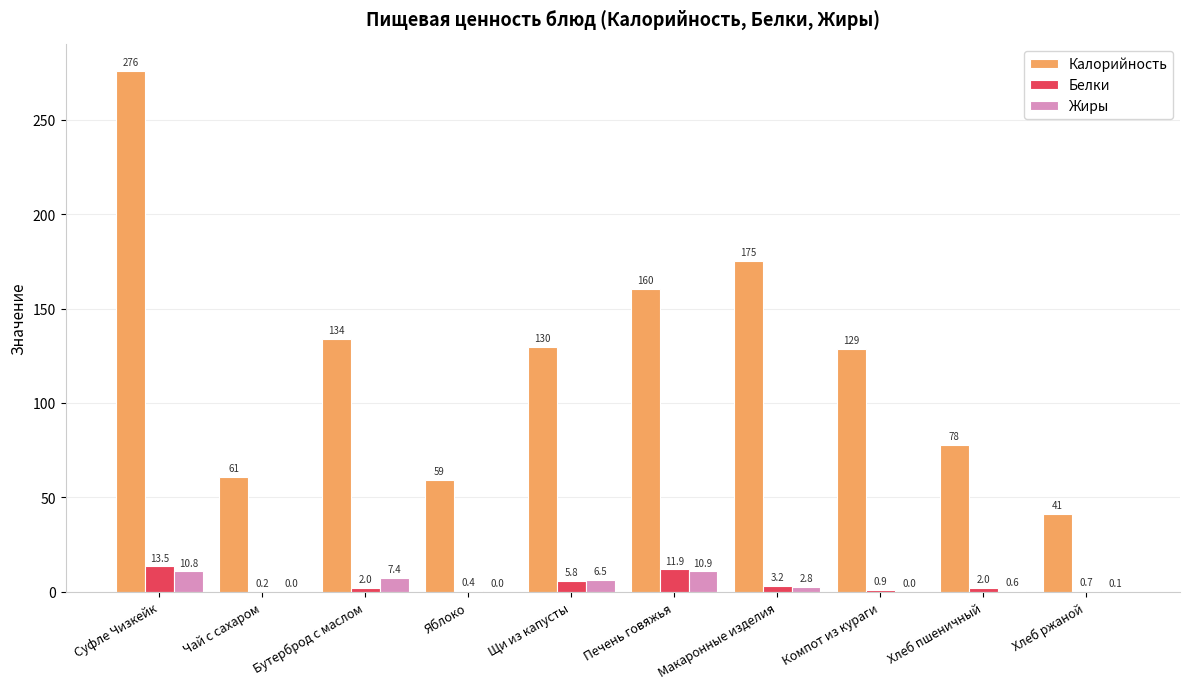

What is the total value across all series at Бутерброд с маслом?

143.2